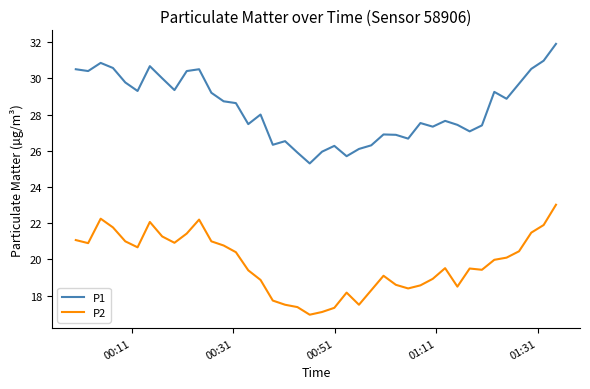

Which series has the largest total across all categories?

P1